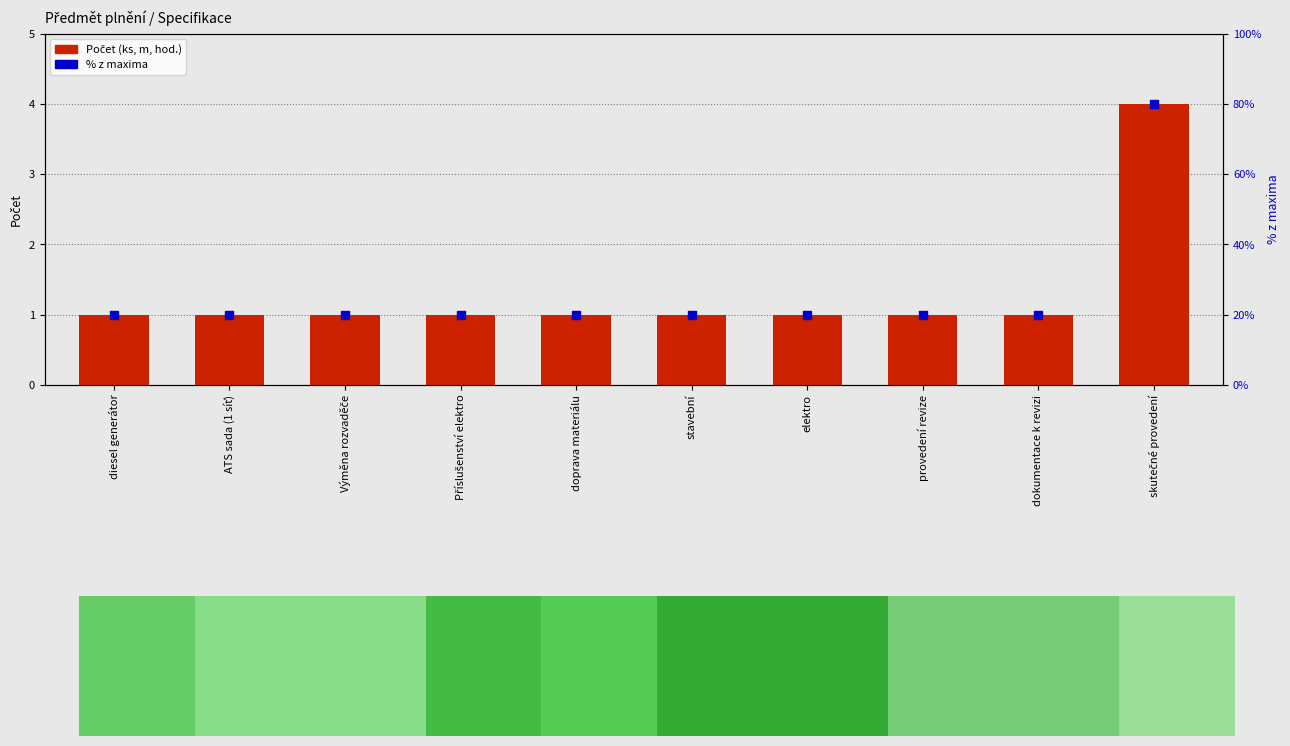

Which series has the widest spread of Y values?

% z maxima